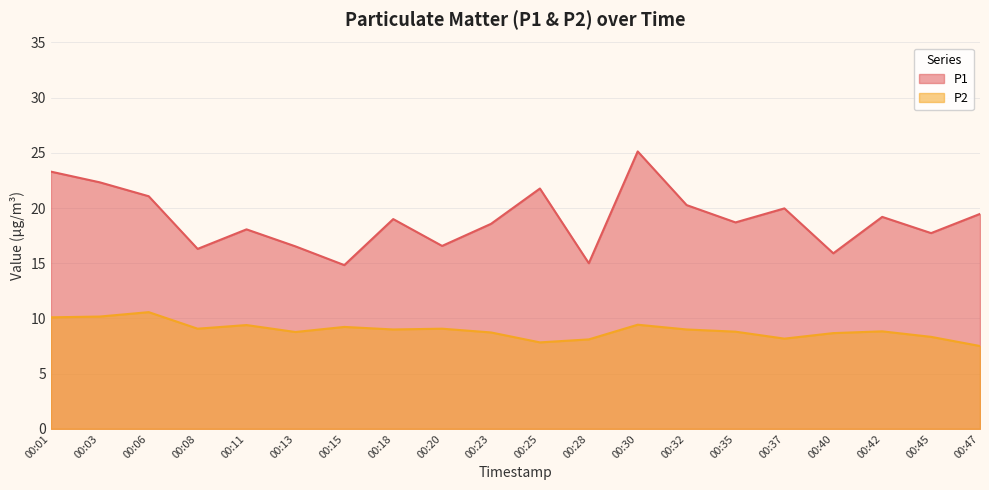

The P1 series shows 15.9 at 00:40. True or false?

True